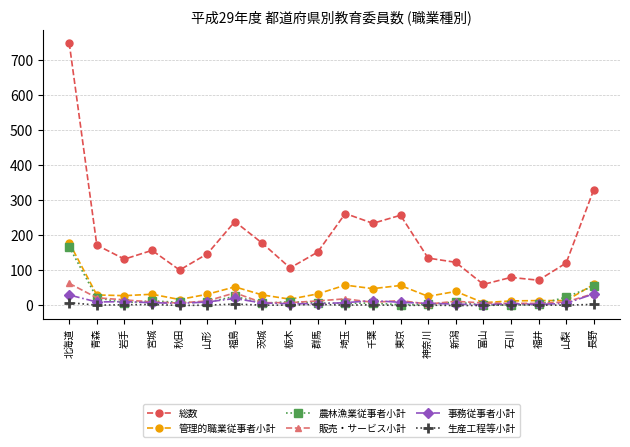

Which series has the widest spread of values?

総数